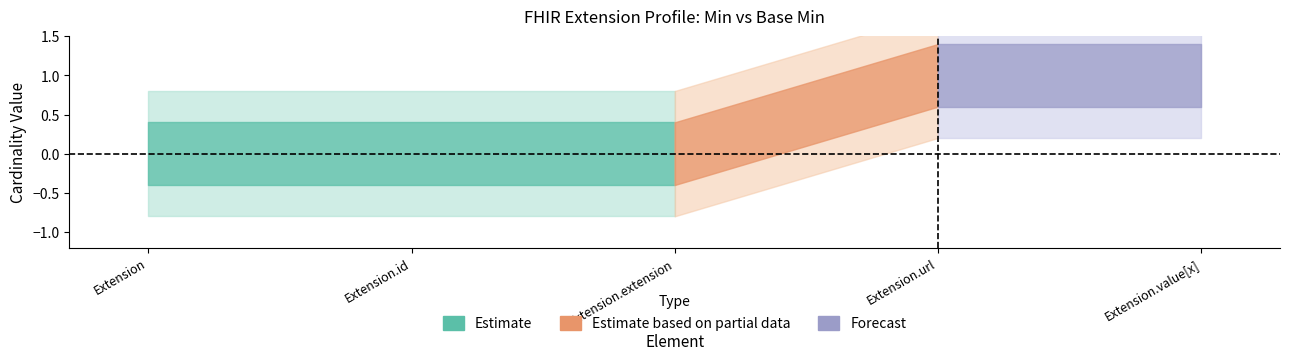

How many data points does each series have?

5